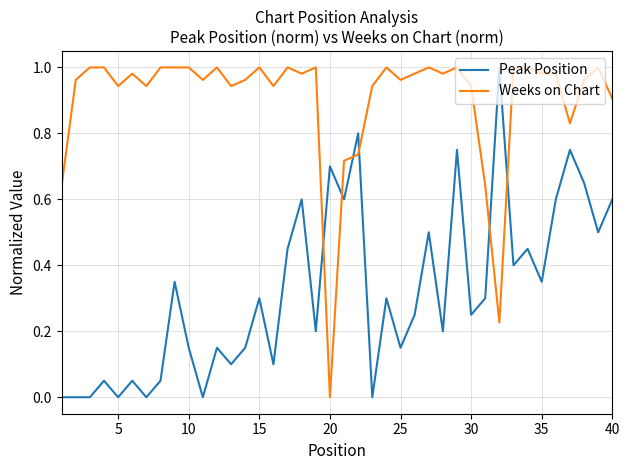

Rank the series by their average value, from highest to lowest.

Weeks on Chart, Peak Position